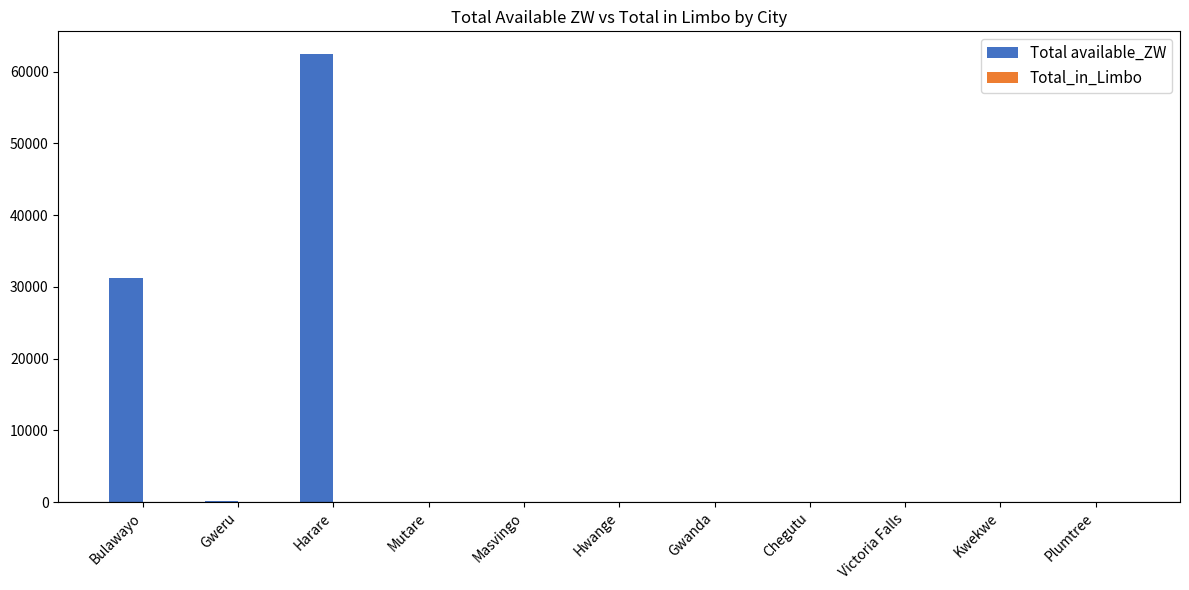

Which category has the highest value across all series?

Harare